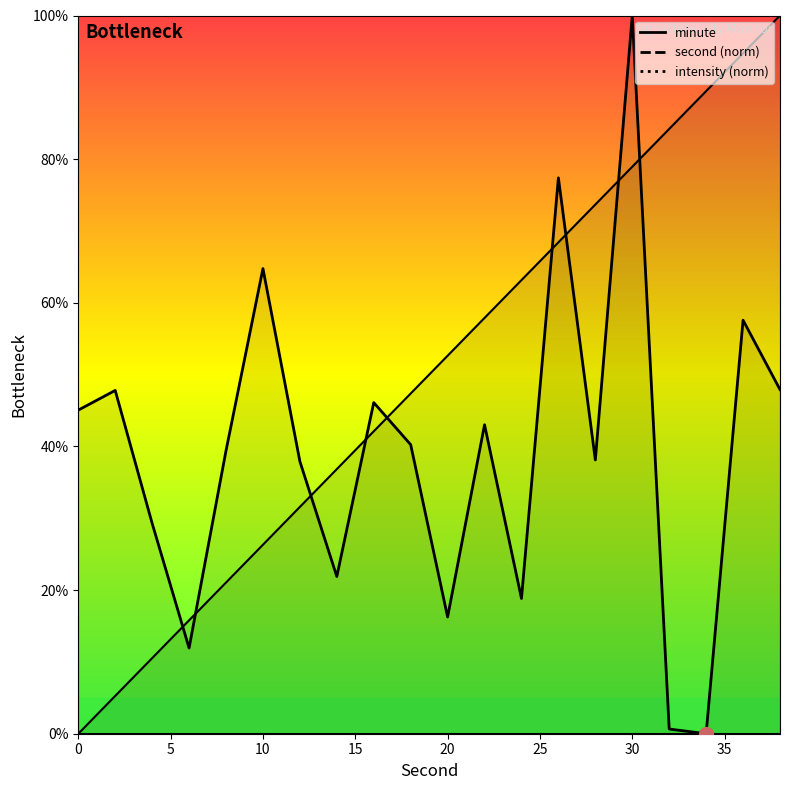

Where do intensity and second first cross each other?

4 and 6